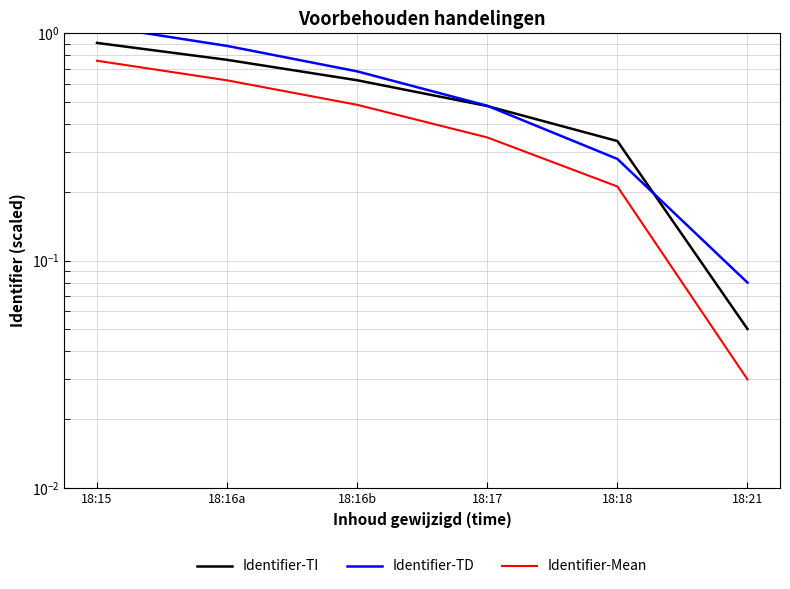

What is the label of the 2nd point from the right?

18:18